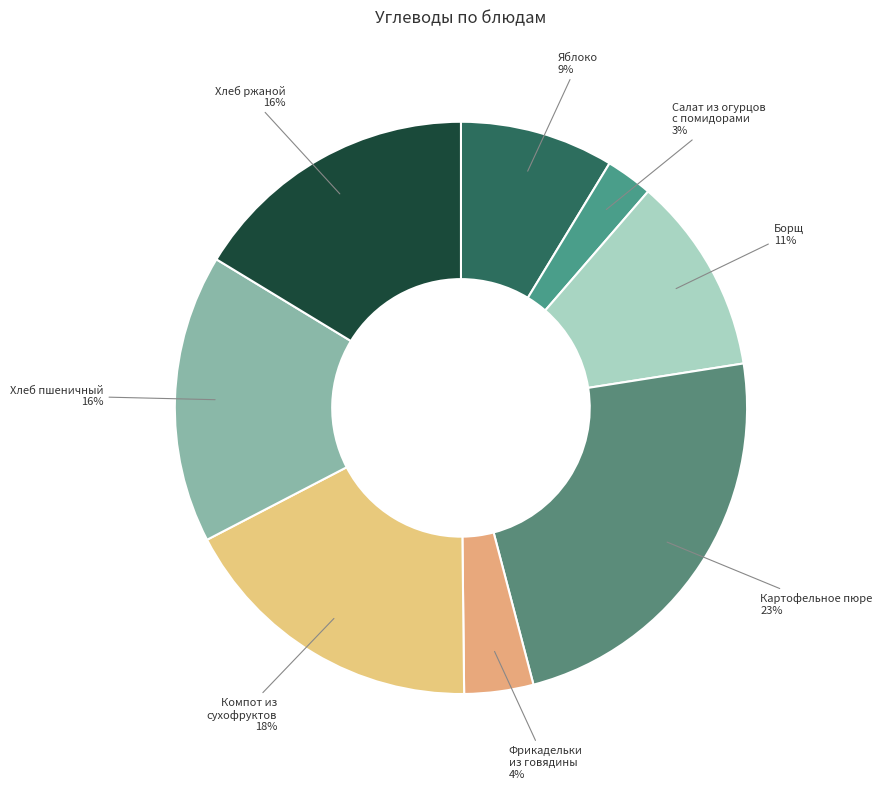

Which category has the smallest portion of the pie?

Салат из огурцов
с помидорами